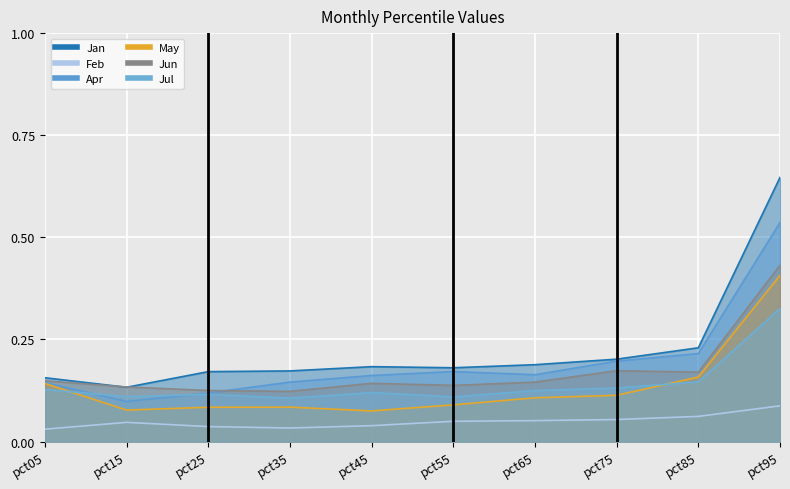

Between which two adjacent categories do Apr and Jul first intersect?

pct05 and pct15